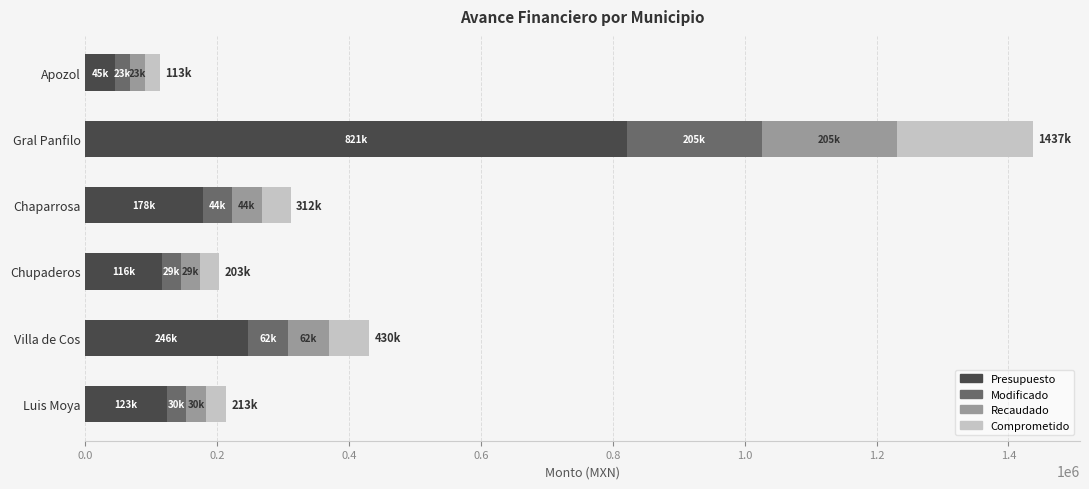

Is it true that Presupuesto equals 201560.0 at Chupaderos?

False